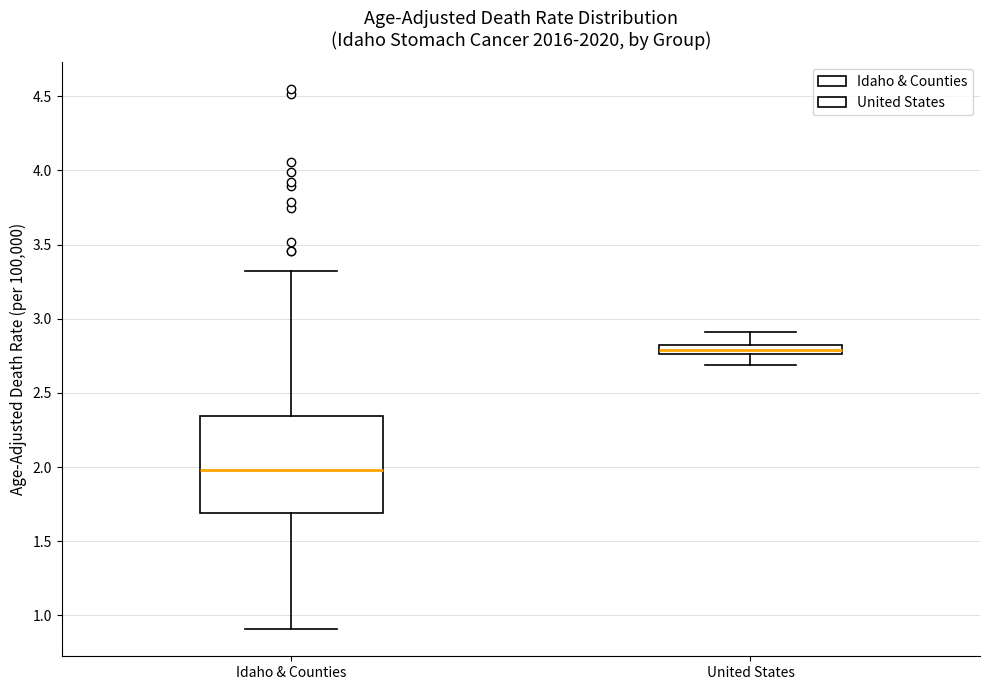

Which box's median line is the lowest?

Idaho & Counties